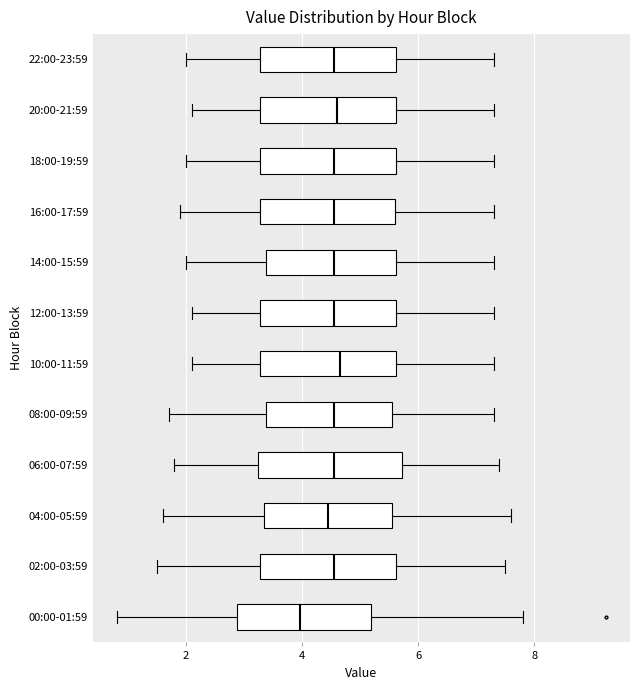

Reading bottom to top, transcribe this box plot: for each box, give where its median line is, the range the box spans, and where its two whiskers end, as read against the x-axis. The values are not printed on the chart, so give them approximately, as read against the axis.

00:00-01:59: median 4.0, box 2.8 to 5.2, whiskers 0.8 to 7.8
02:00-03:59: median 4.6, box 3.2 to 5.6, whiskers 1.6 to 7.6
04:00-05:59: median 4.4, box 3.4 to 5.6, whiskers 1.6 to 7.6
06:00-07:59: median 4.6, box 3.2 to 5.8, whiskers 1.8 to 7.4
08:00-09:59: median 4.6, box 3.4 to 5.6, whiskers 1.8 to 7.4
10:00-11:59: median 4.6, box 3.2 to 5.6, whiskers 2.2 to 7.4
12:00-13:59: median 4.6, box 3.2 to 5.6, whiskers 2.2 to 7.4
14:00-15:59: median 4.6, box 3.4 to 5.6, whiskers 2.0 to 7.4
16:00-17:59: median 4.6, box 3.2 to 5.6, whiskers 2.0 to 7.4
18:00-19:59: median 4.6, box 3.2 to 5.6, whiskers 2.0 to 7.4
20:00-21:59: median 4.6, box 3.2 to 5.6, whiskers 2.2 to 7.4
22:00-23:59: median 4.6, box 3.2 to 5.6, whiskers 2.0 to 7.4